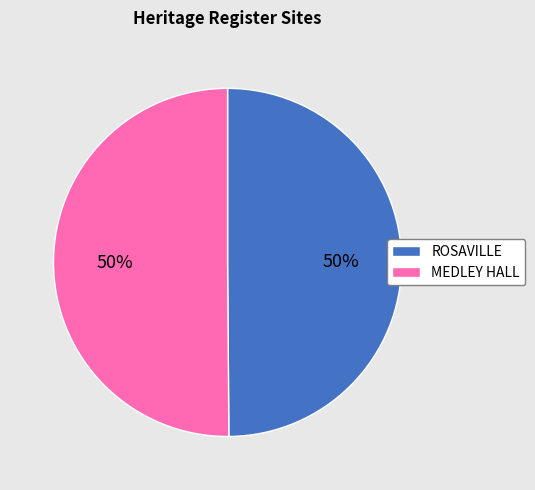

What is the ratio of the value at MEDLEY HALL to the value at ROSAVILLE?

1.0